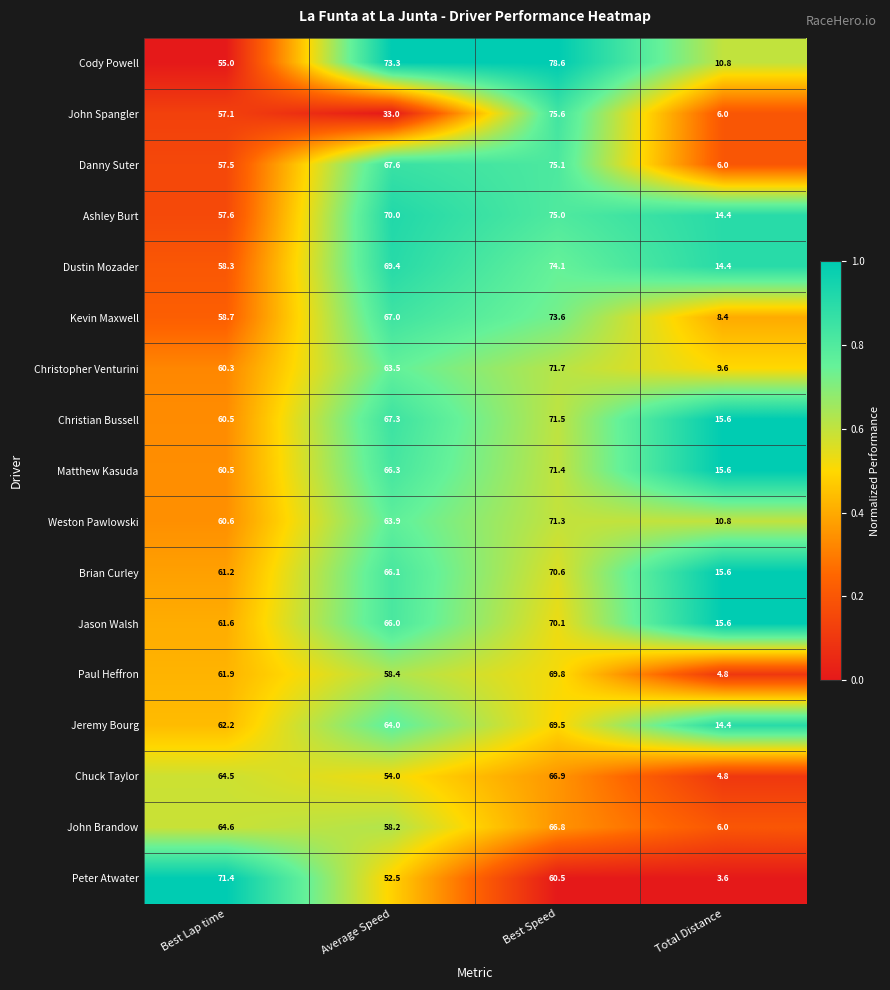

List the labels in order of Matthew Kasuda value, largest first.

Best Speed, Average Speed, Best Lap time, Total Distance